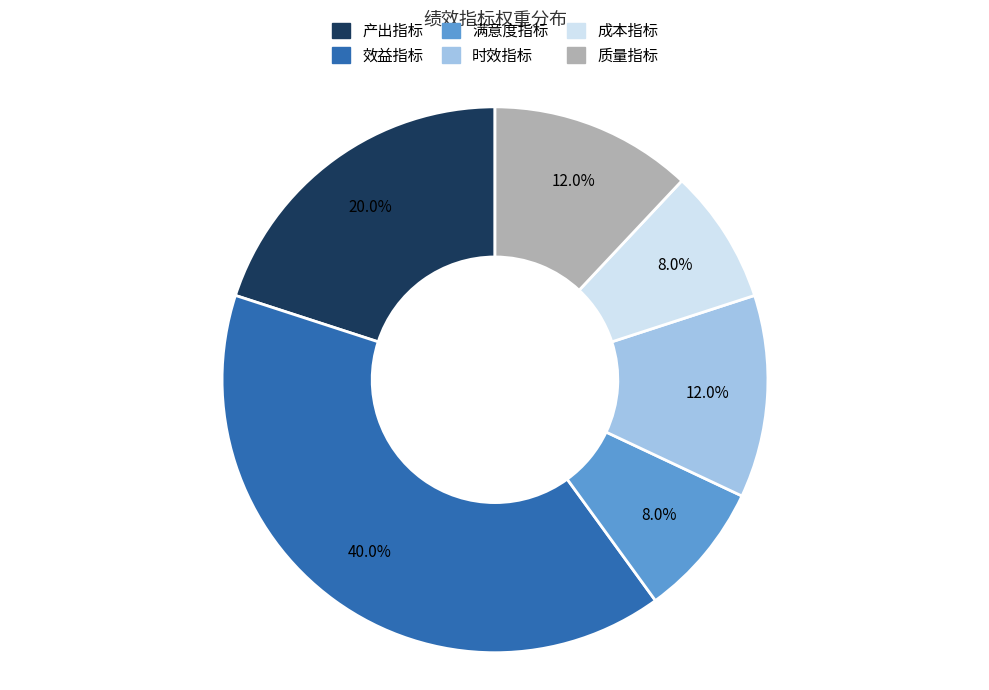

To the nearest percent, what portion does 产出指标 represent?

20%